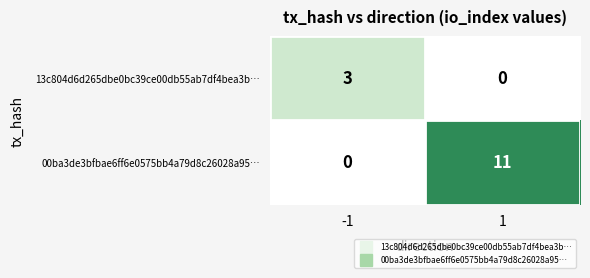

What is the highest value of the 00ba3de3bfbae6ff6e0575bb4a79d8c26028a95… series?

11